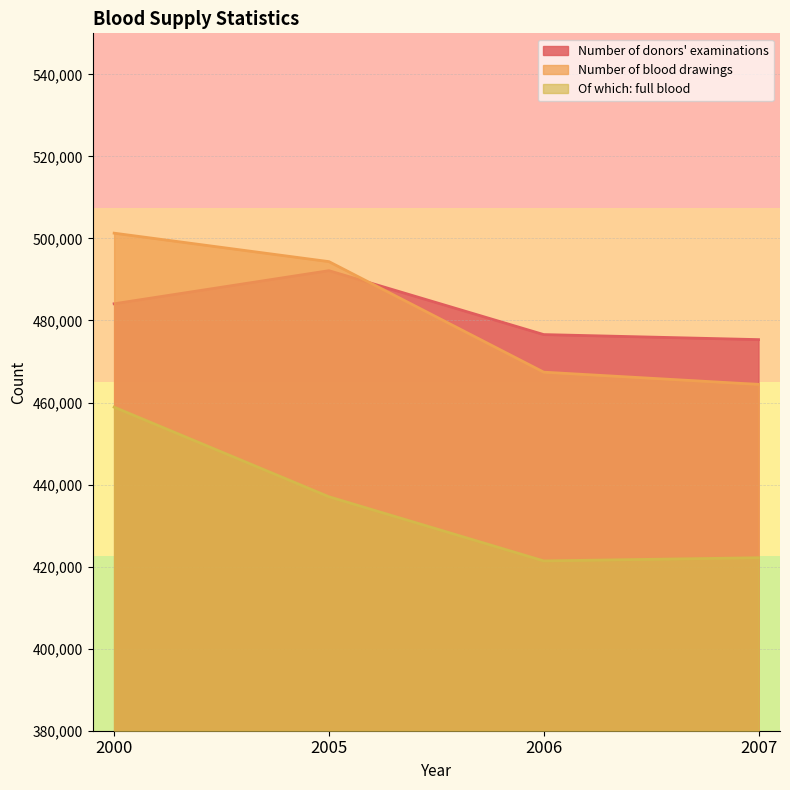

True or false: Number of blood drawings has more than 0 interior local peaks.

False